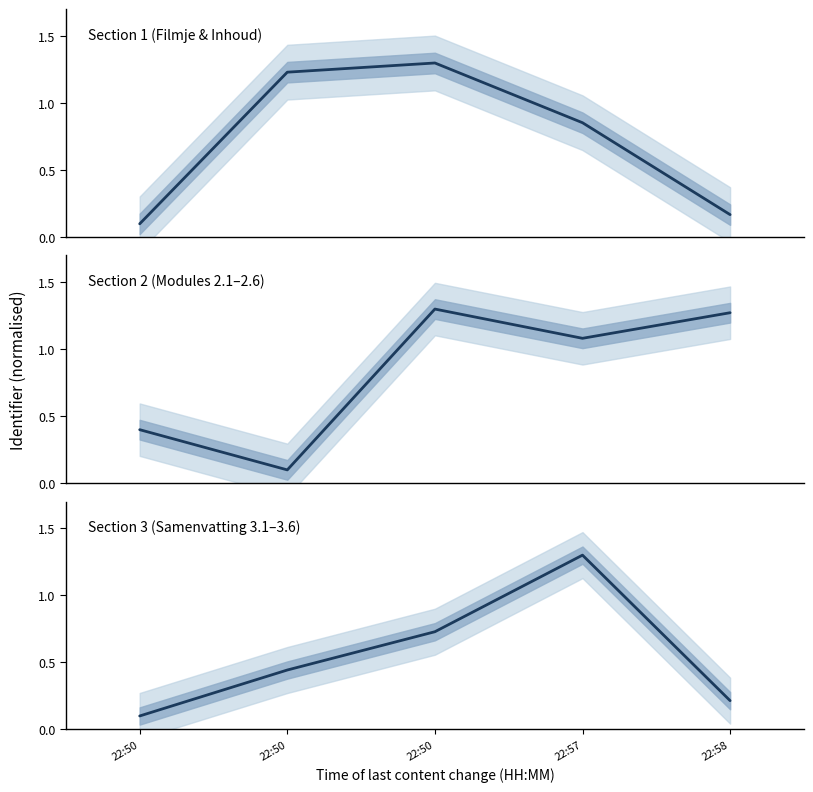

The Section 2 (Modules 2.1–2.6) series shows 0.8 at 22:58. True or false?

False